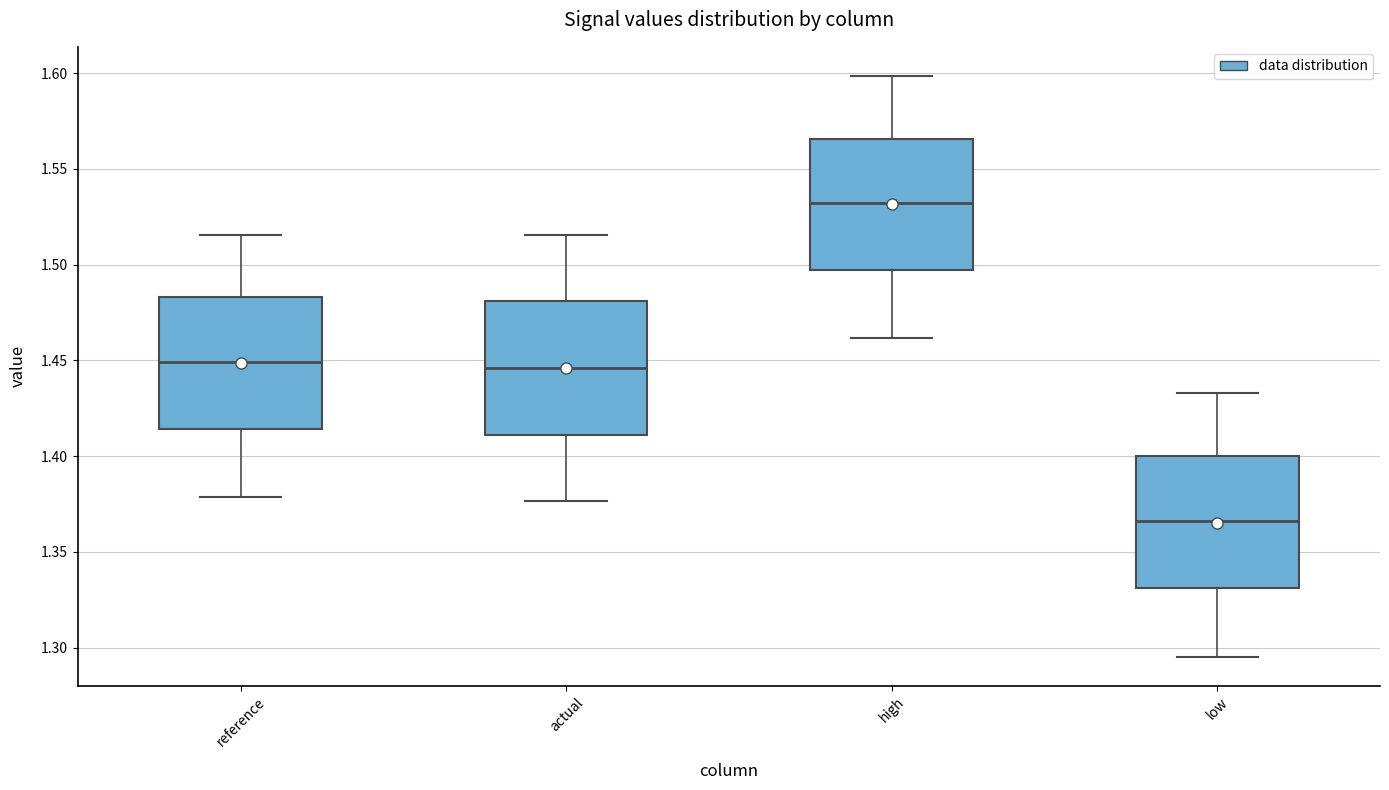

Which box has the highest median line?

high